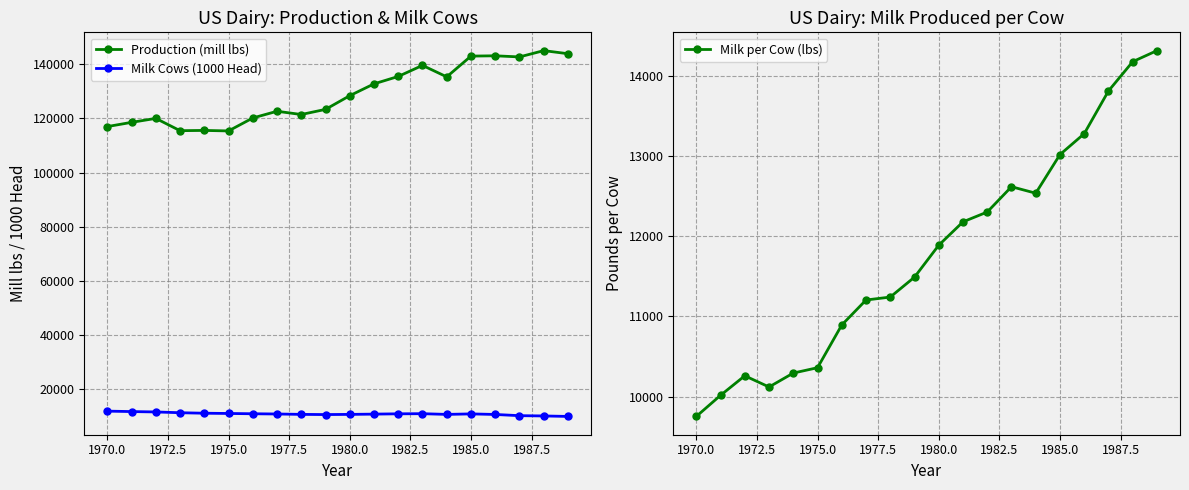

What is the maximum value for Production (mill lbs)?

145034